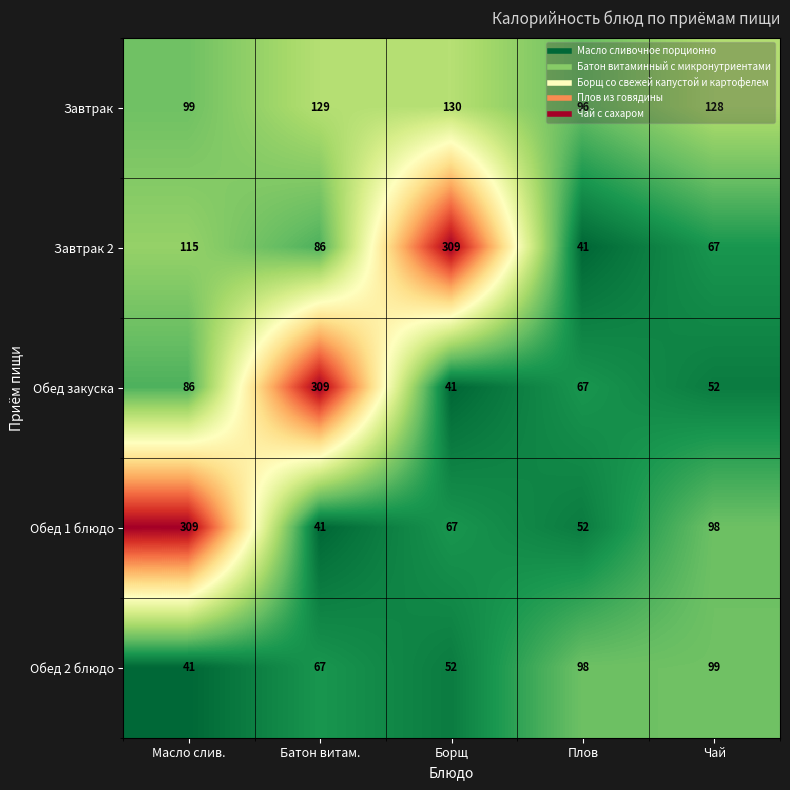

Rank the categories by Обед 1 блюдо value from highest to lowest.

Масло слив., Чай, Борщ, Плов, Батон витам.